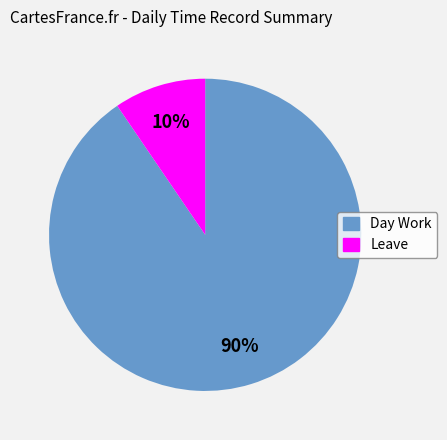

Which category accounts for the majority?

Day Work